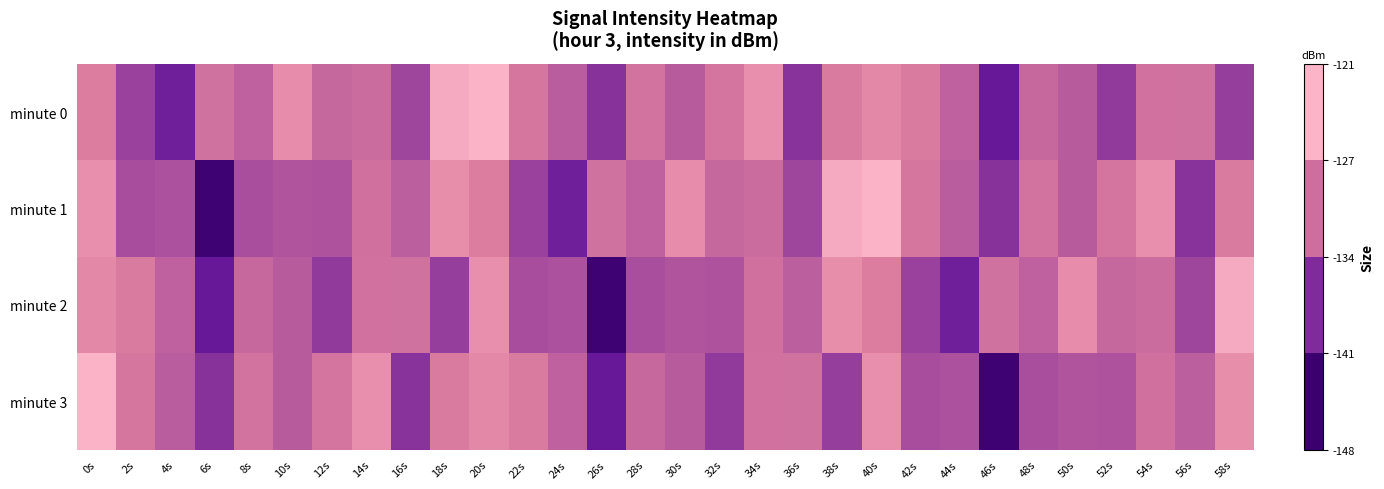

Which series has the largest range (max minus min)?

minute 1